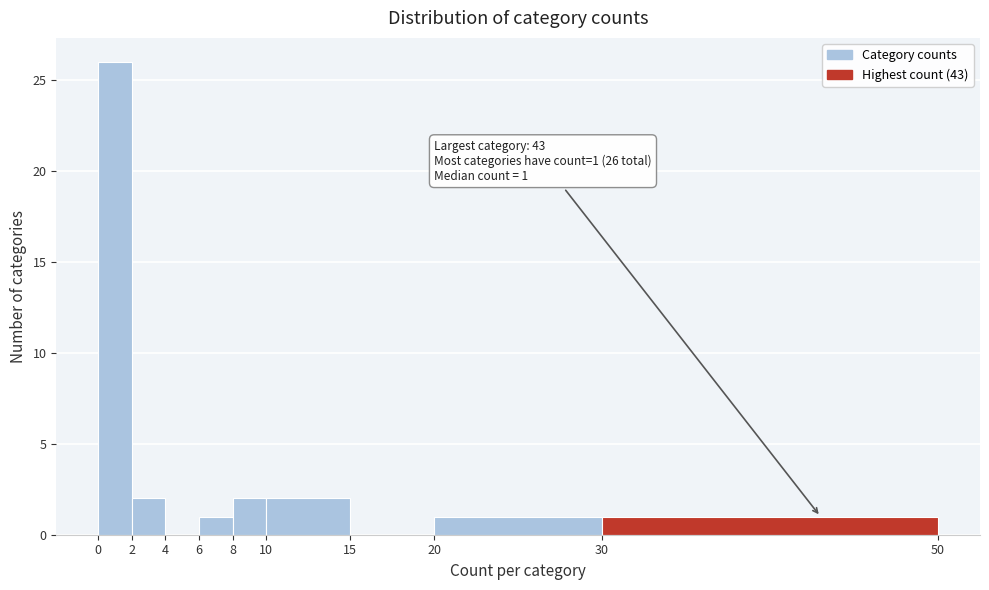

Which range on the x-axis has the tallest bar?

0 to 2